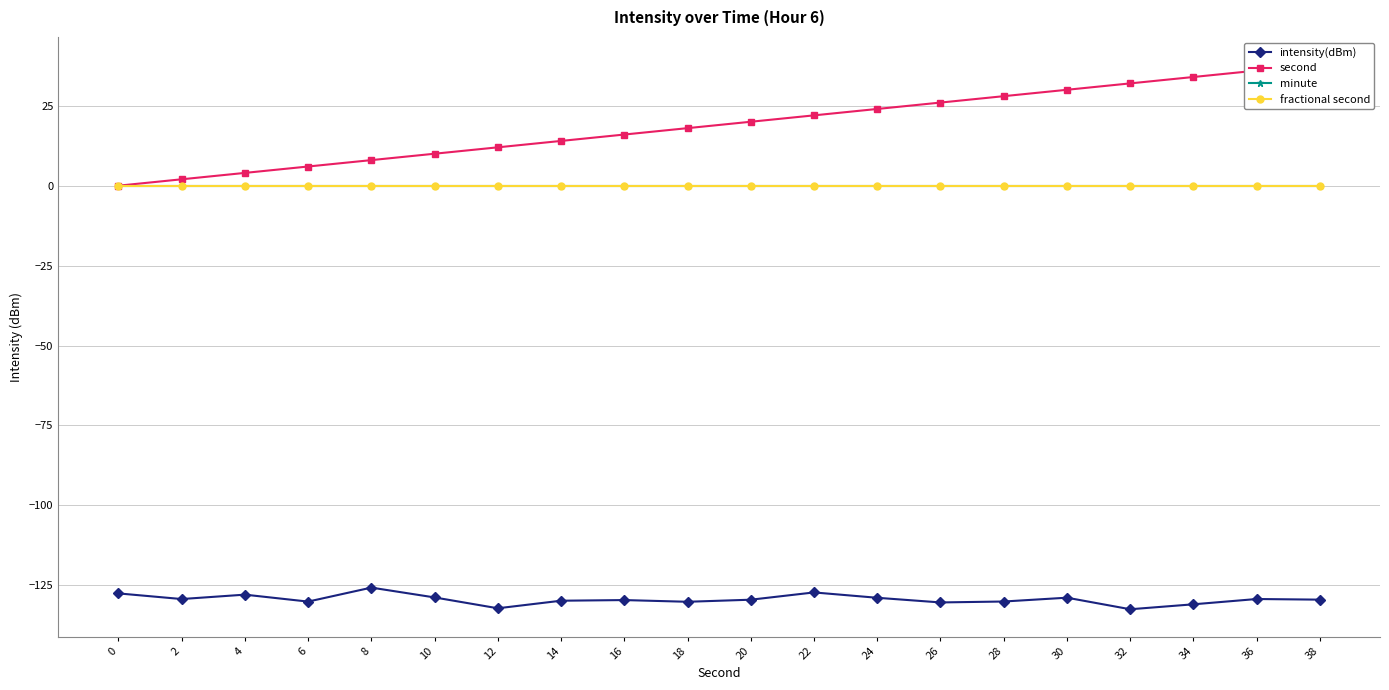

Between 6 and 16, which series saw the biggest shift?

second